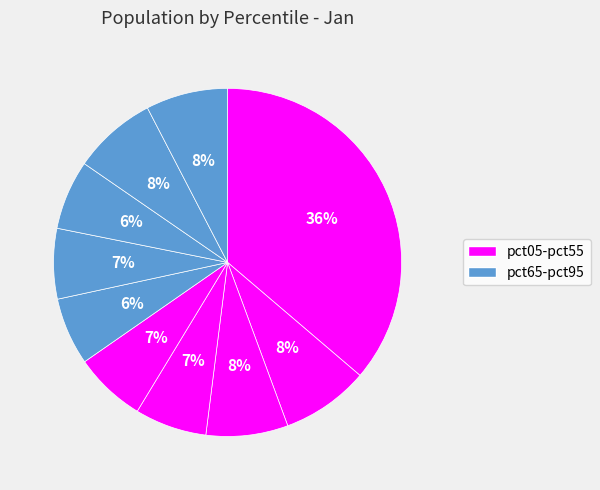

Count the number of slices in the pie.

10